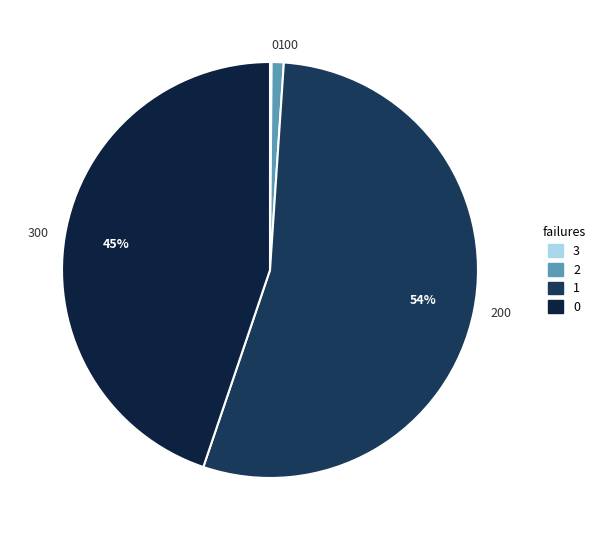

Is there any slice that represents more than half of the pie?

Yes